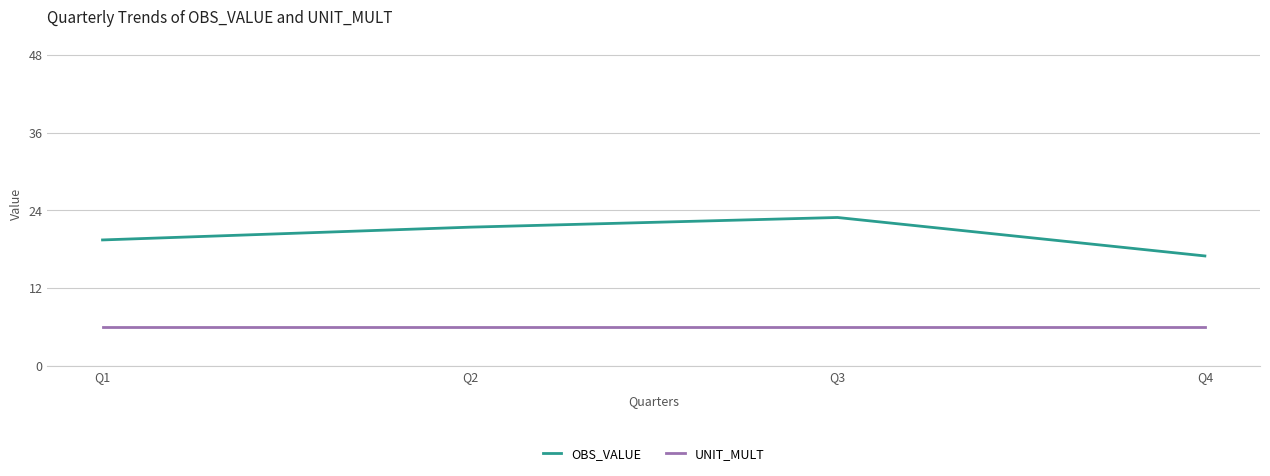

At which label does OBS_VALUE reach its minimum?

Q4